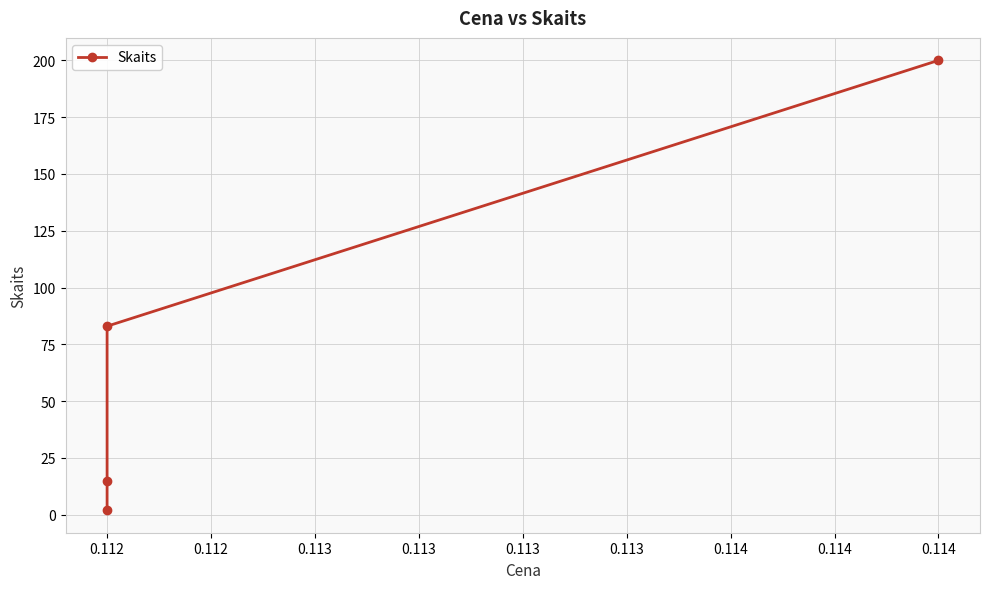

Is it true that the value at 0.112 is 1?

False